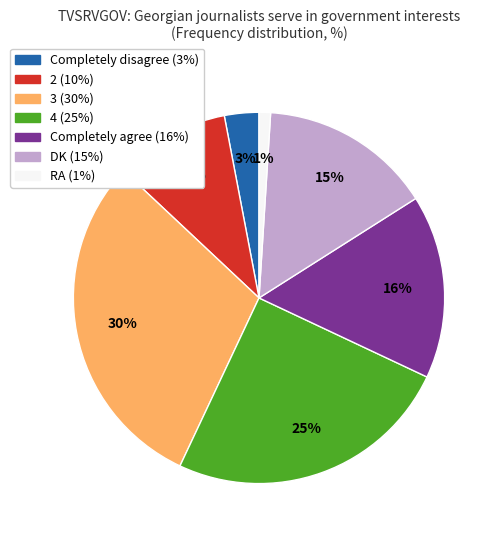

Rank the categories by value from highest to lowest.

3, 4, Completely agree, DK, 2, Completely disagree, RA